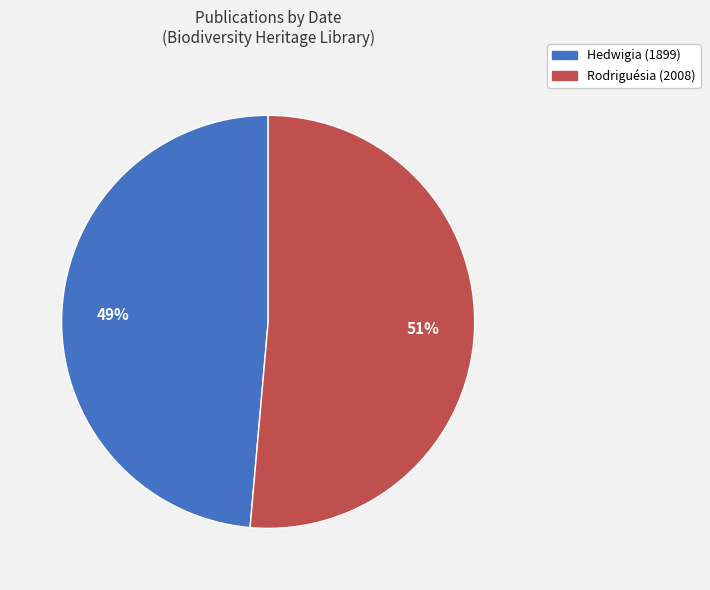

How many slices are in this pie chart?

2